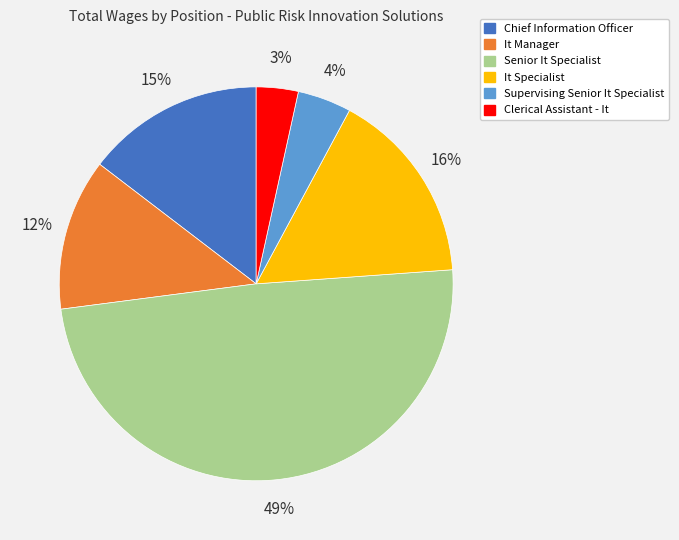

Which has a higher value, It Specialist or It Manager?

It Specialist